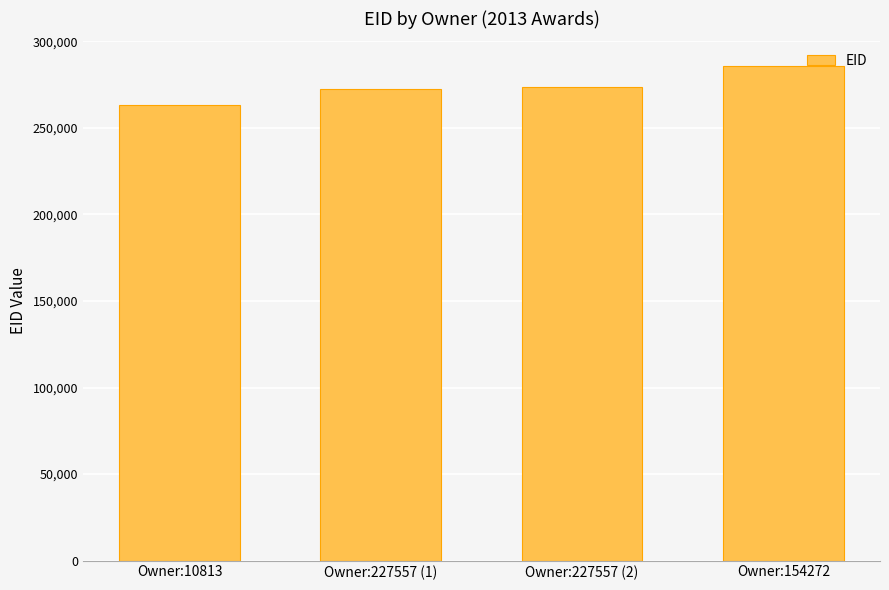

Approximately how many times larger is the value at Owner:10813 compared to Owner:227557 (1)?

1.0